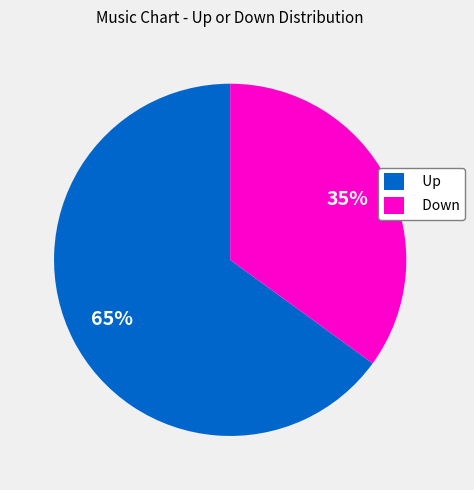

To the nearest percent, what is the combined percentage of Down and Up?

100%